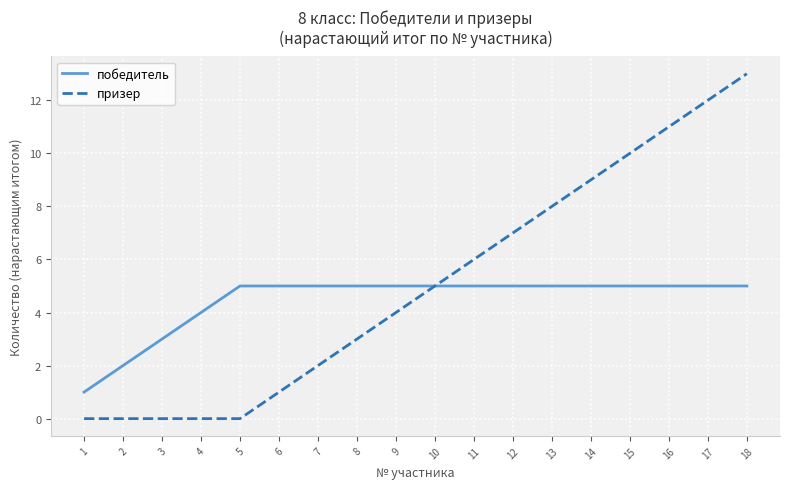

At which category is the sum across all series the highest?

18